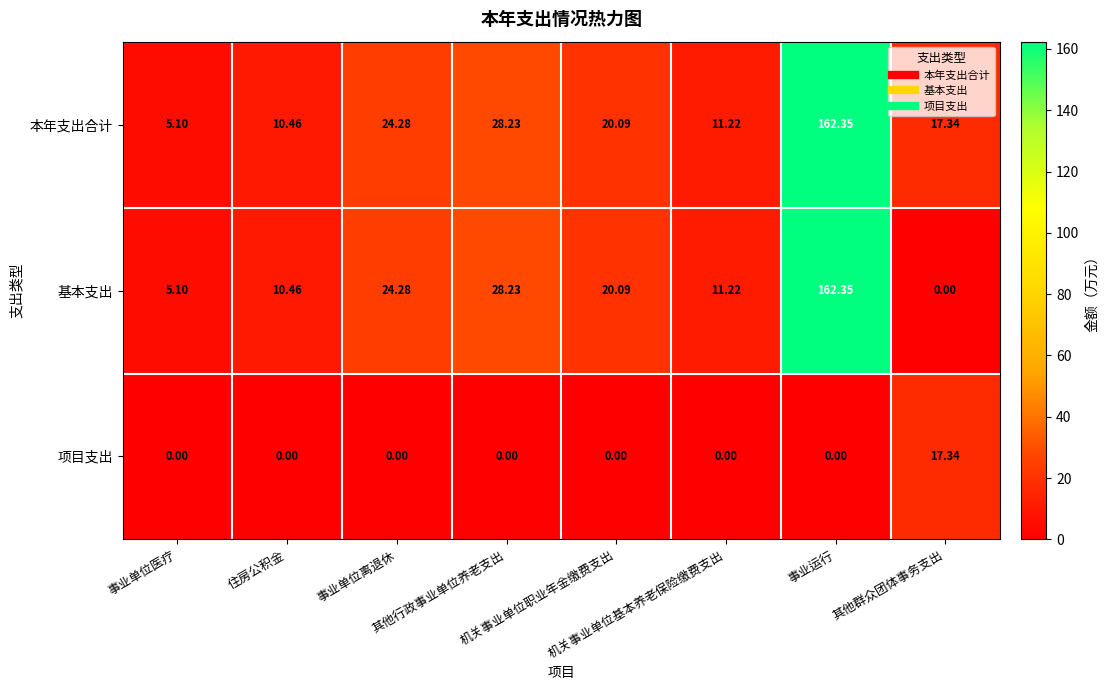

Which series has the largest total across all categories?

本年支出合计